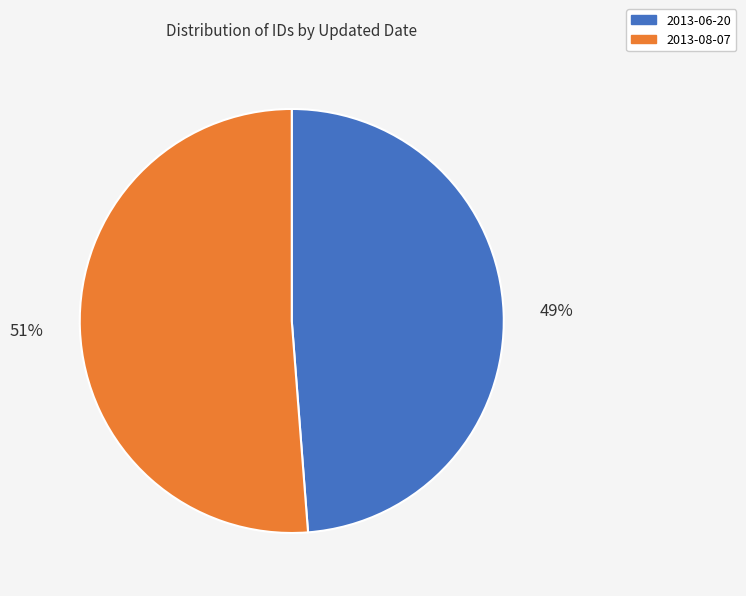

Is 2013-08-07 the majority of the pie?

Yes